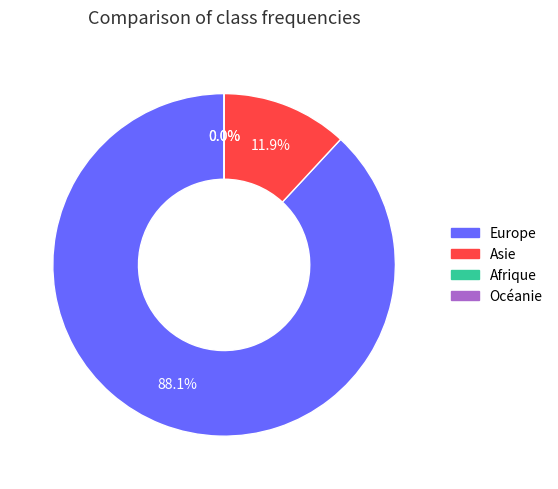

Which category has the smallest portion of the pie?

Afrique